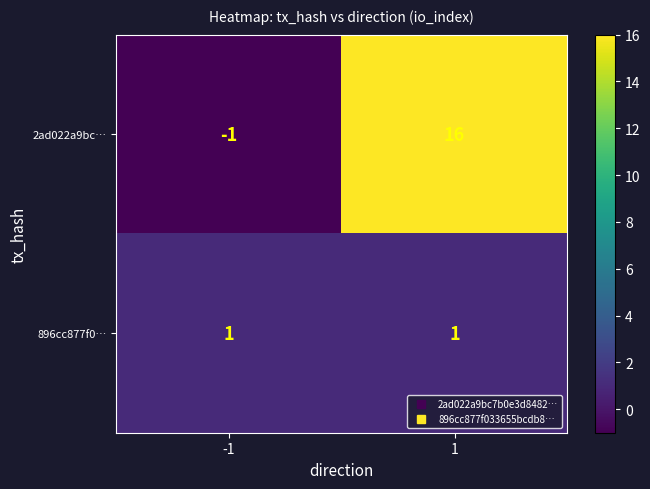

Reading right to left, list all the values displayed in this chart.

2ad022a9bc…: 16	-1
896cc877f0…: 1	1